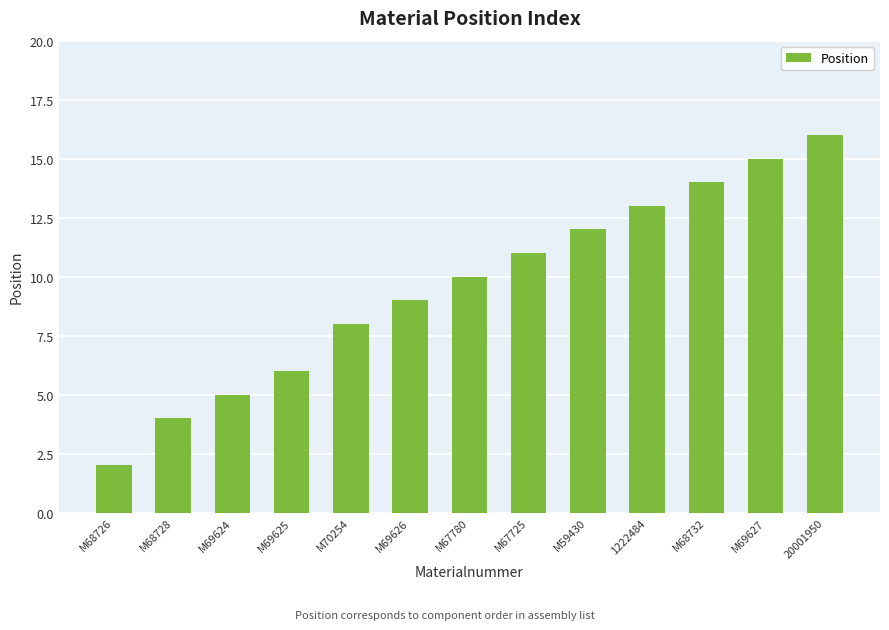

List the labels in order of value, smallest first.

M68726, M68728, M69624, M69625, M70254, M69626, M67780, M67725, M59430, 1222484, M68732, M69627, 20001950